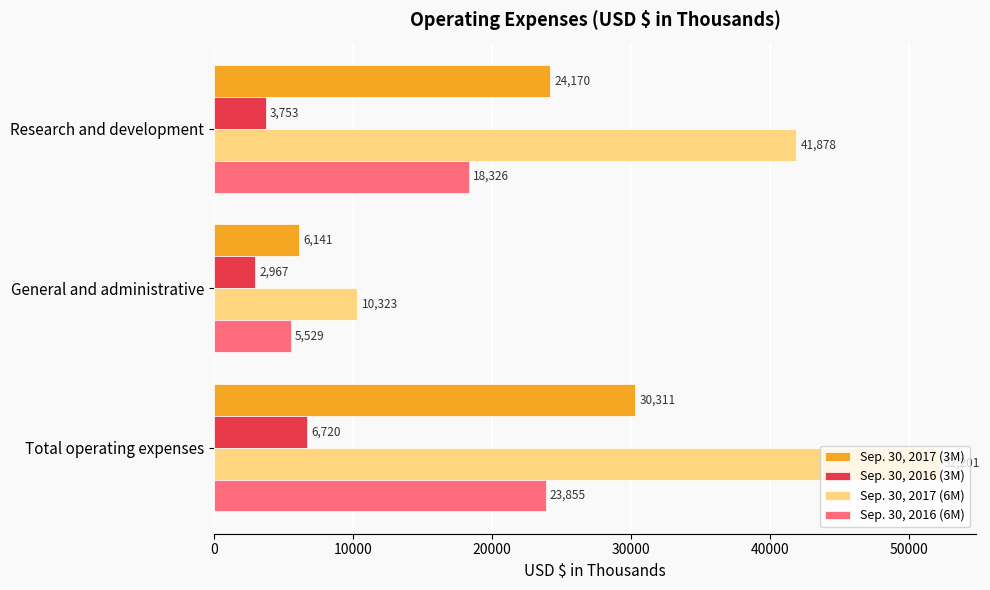

The value of Sep. 30, 2017 (3M) at General and administrative is 8257. True or false?

False